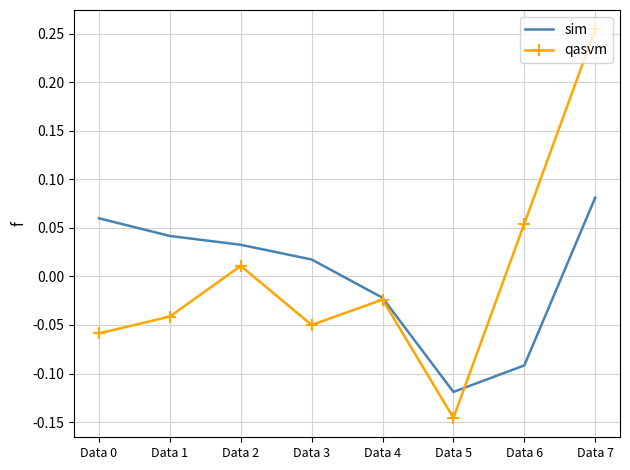

Which series has the widest spread of values?

qasvm